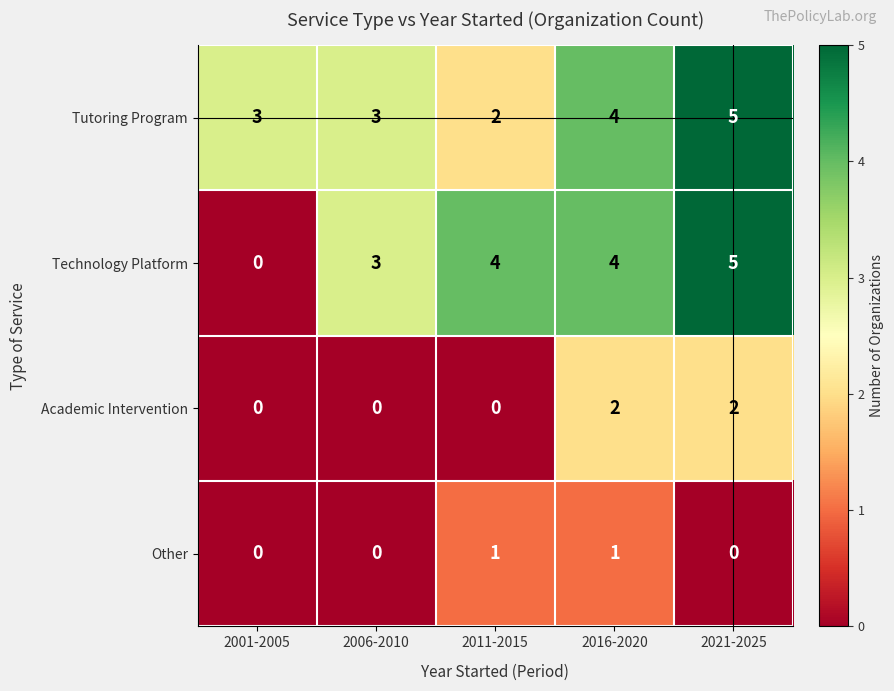

What is the highest value of the Tutoring Program series?

5